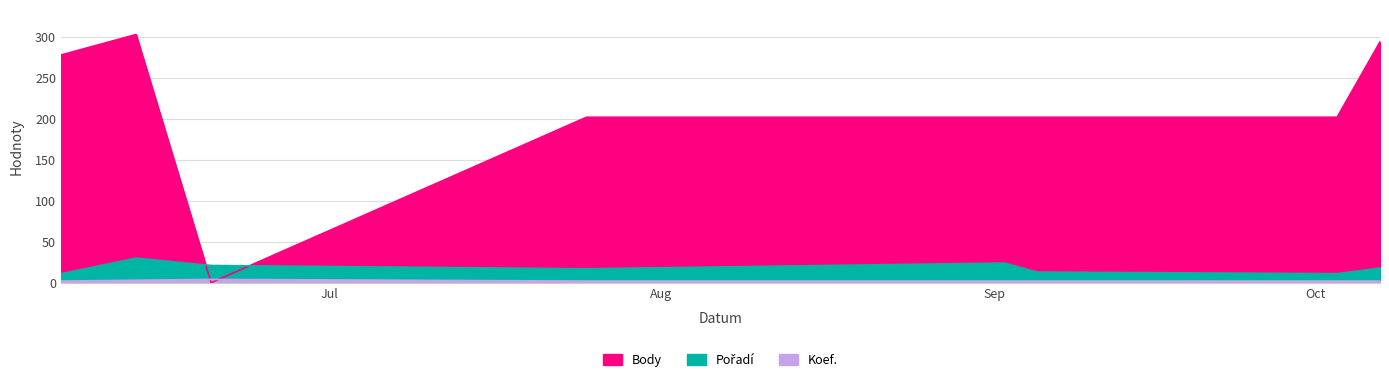

True or false: Koef. and Pořadí intersect in this chart.

False